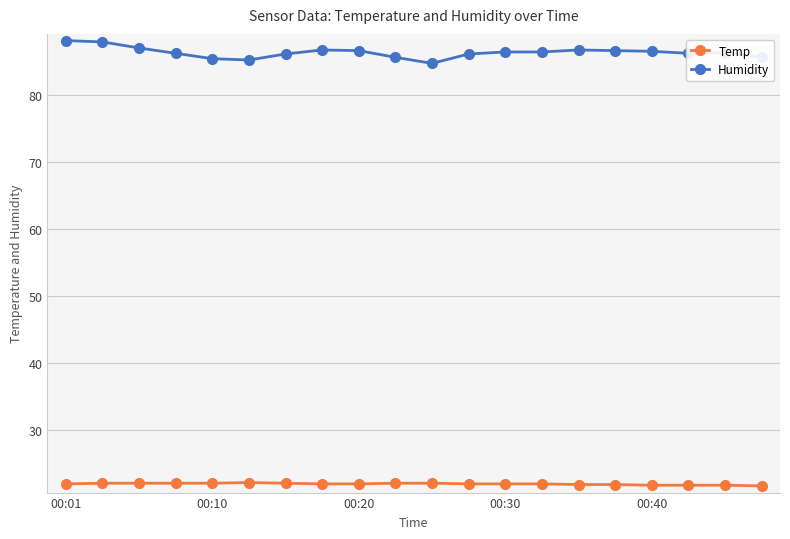

What is the highest value of the Temp series?

22.2